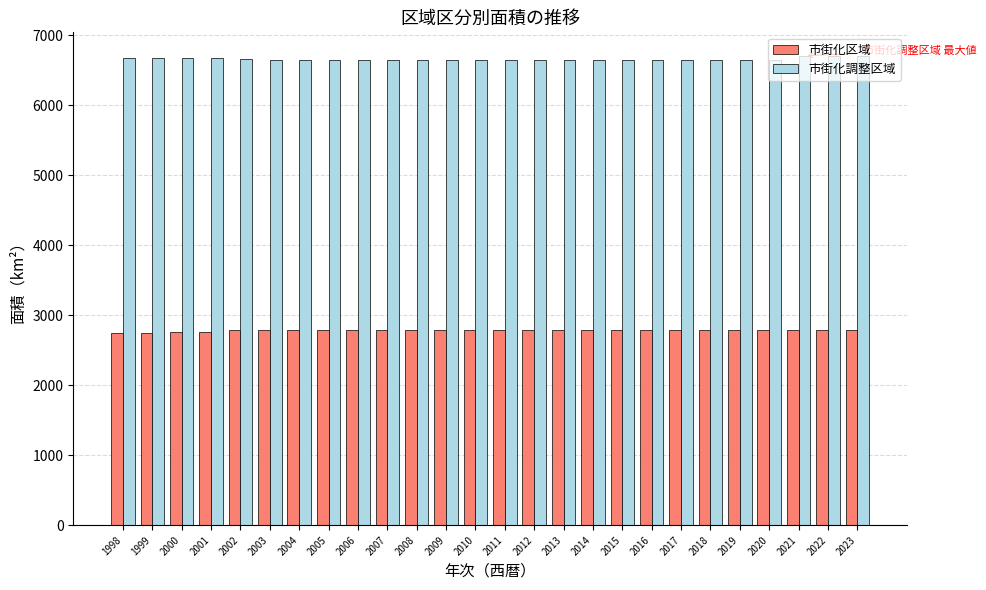

Is it true that 市街化調整区域 equals 6654 at 2018?

True